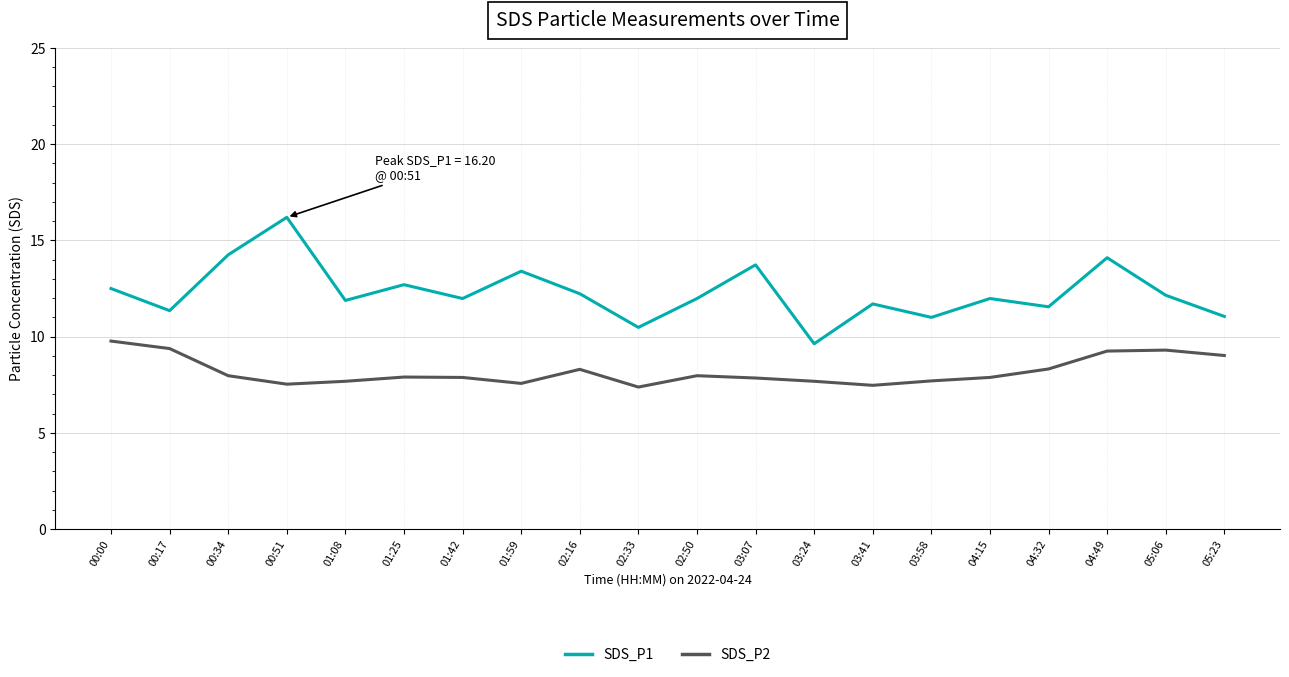

What is the difference between the SDS_P1 values at 00:00 and 04:15?

0.5